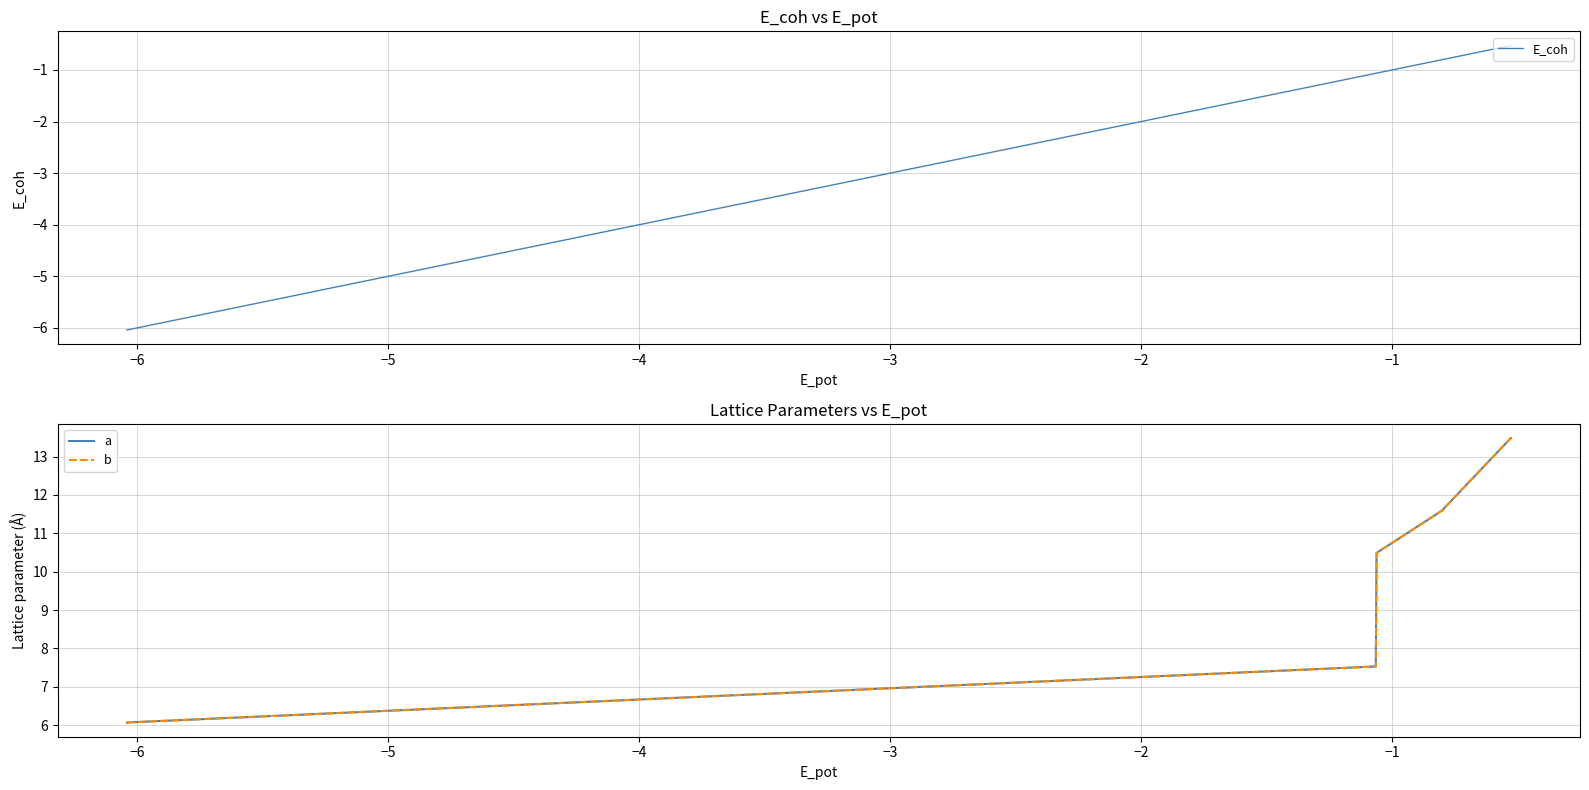

What is the label of the 6th point from the right?

−1